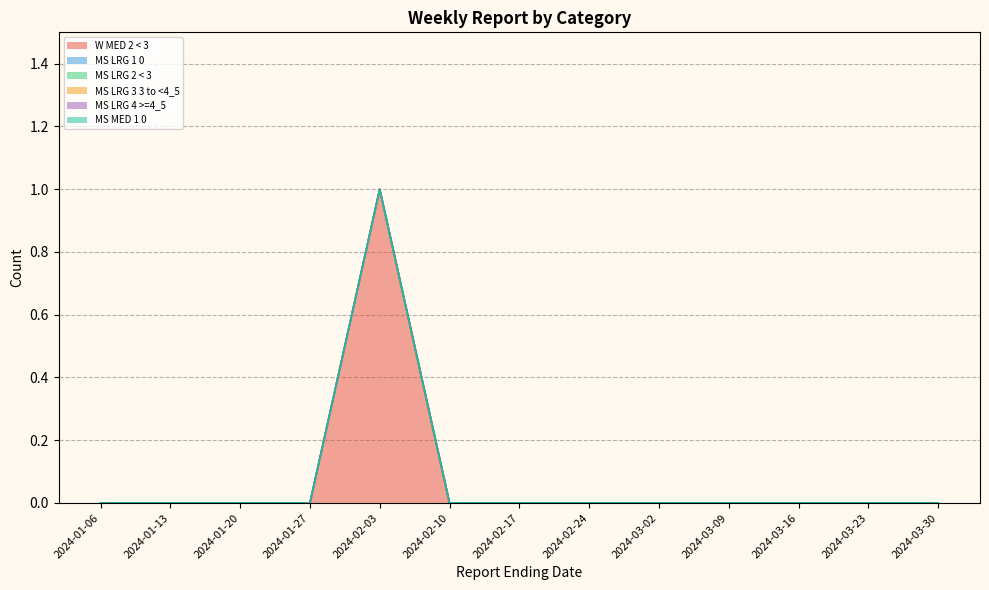

At which category is the sum across all series the highest?

2024-02-03